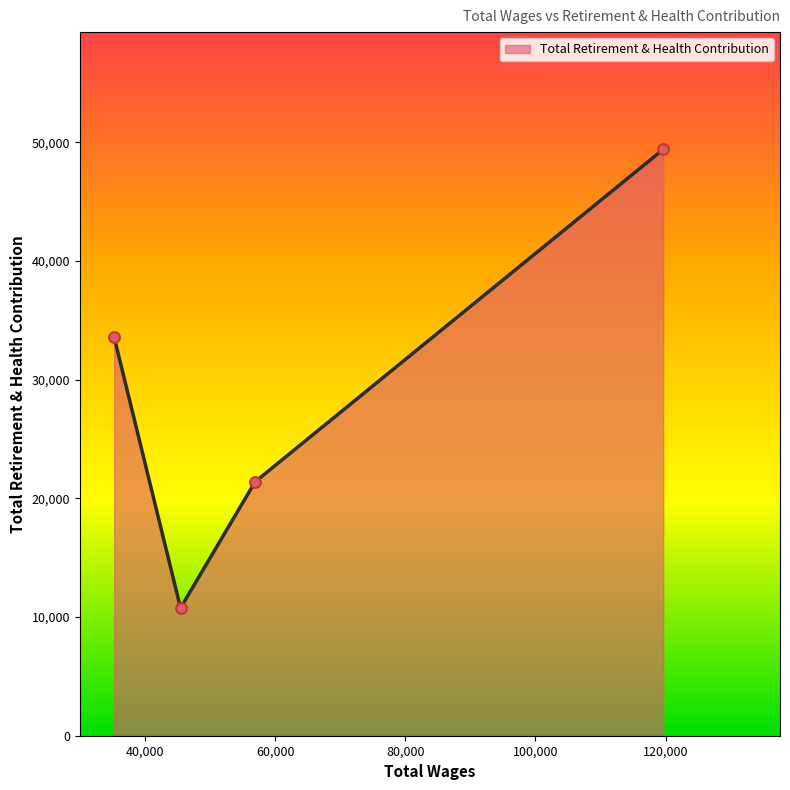

What is the difference between the maximum and minimum values?

38645